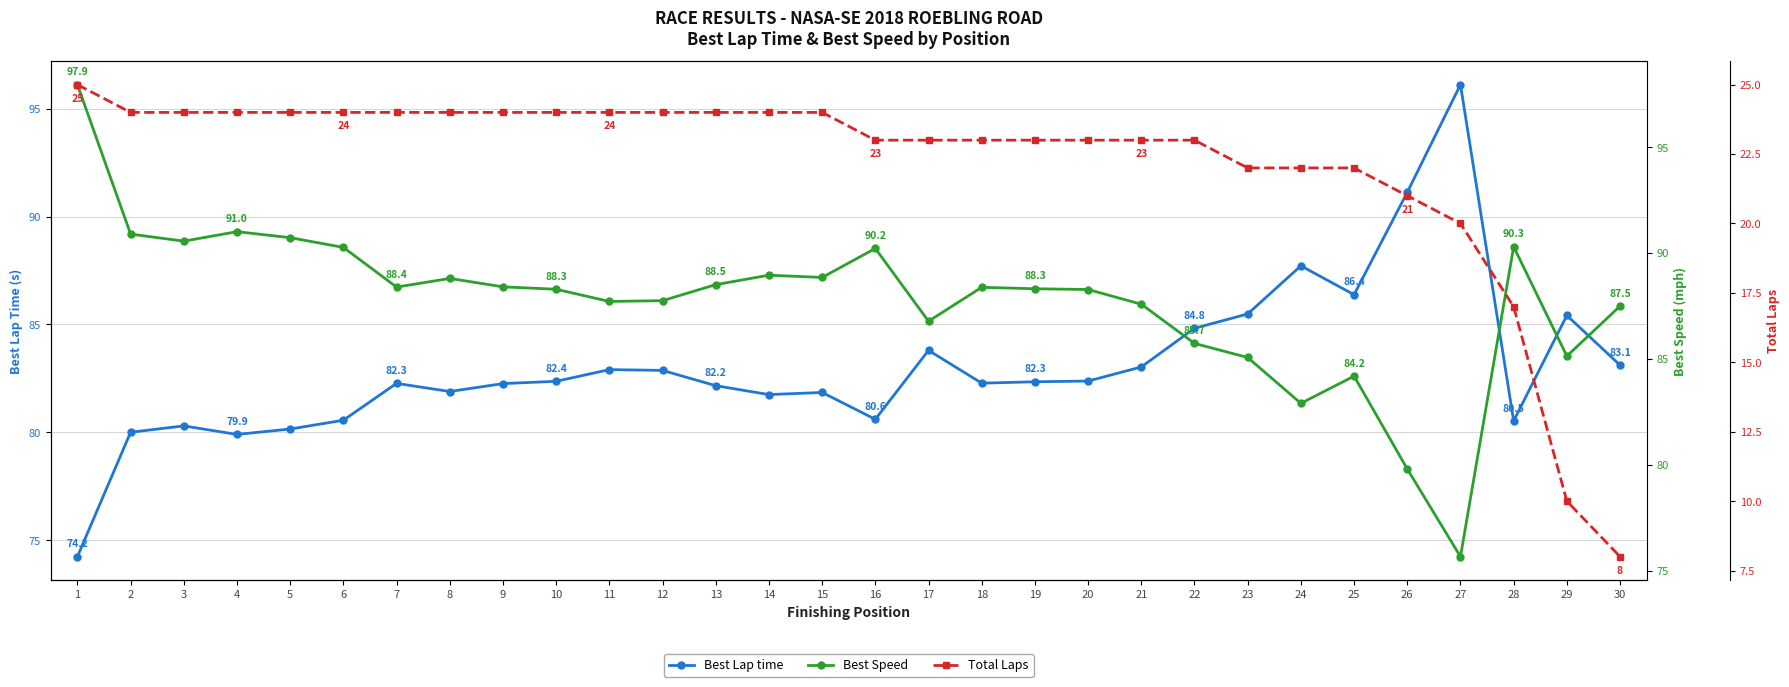

At which category does Best Lap time reach its first local valley?

4